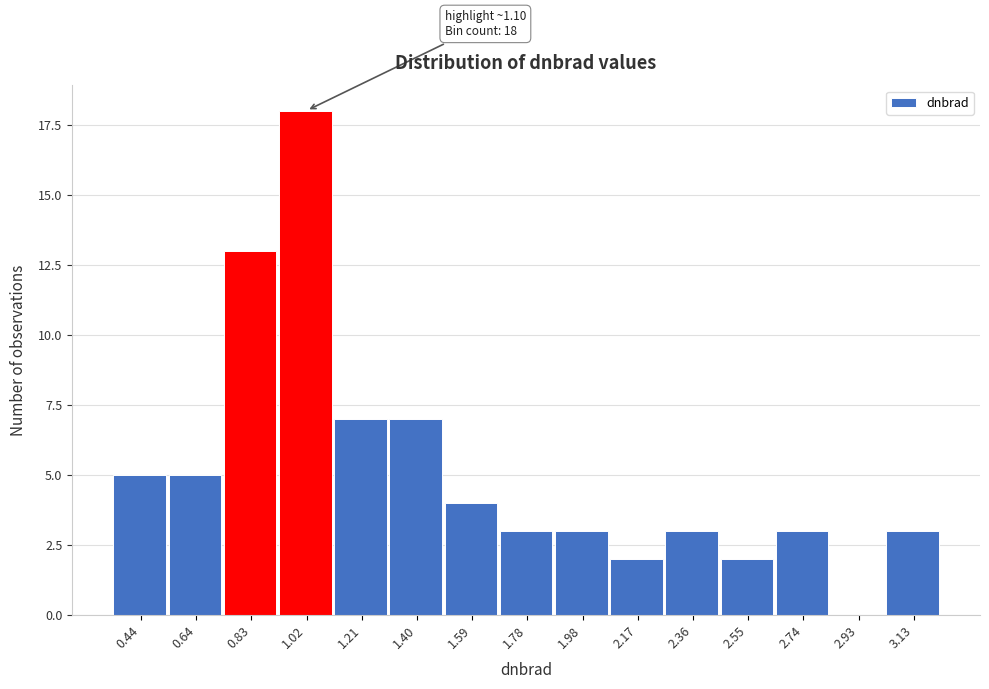

What is the sum of the values at 0.44 and 1.02?

23